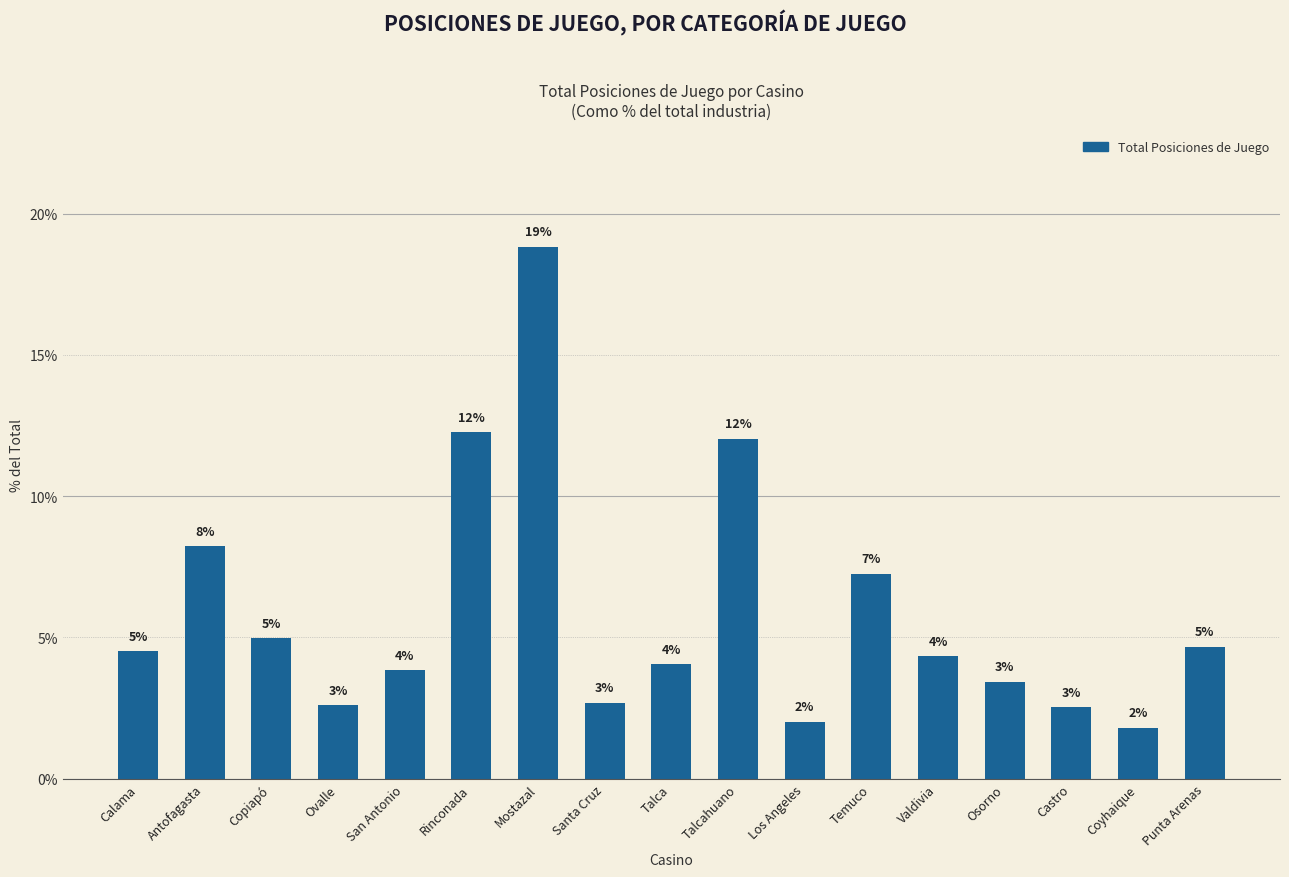

What is the ratio of the value at Rinconada to the value at Valdivia?

2.8